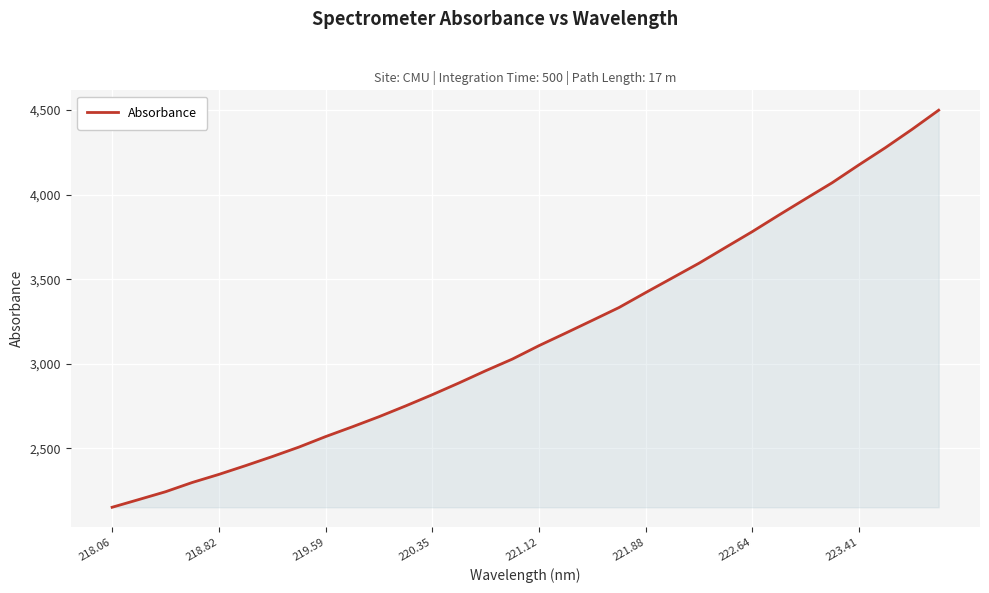

What is the smallest value displayed?

2152.1